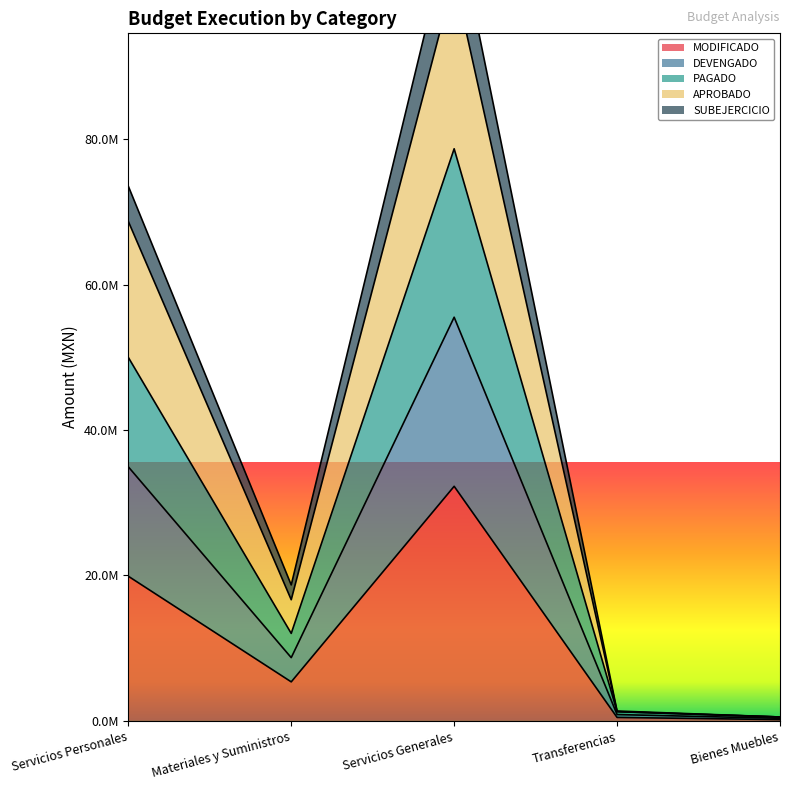

Rank the series at Bienes Muebles from lowest to highest value.

MODIFICADO, PAGADO, DEVENGADO, APROBADO, SUBEJERCICIO